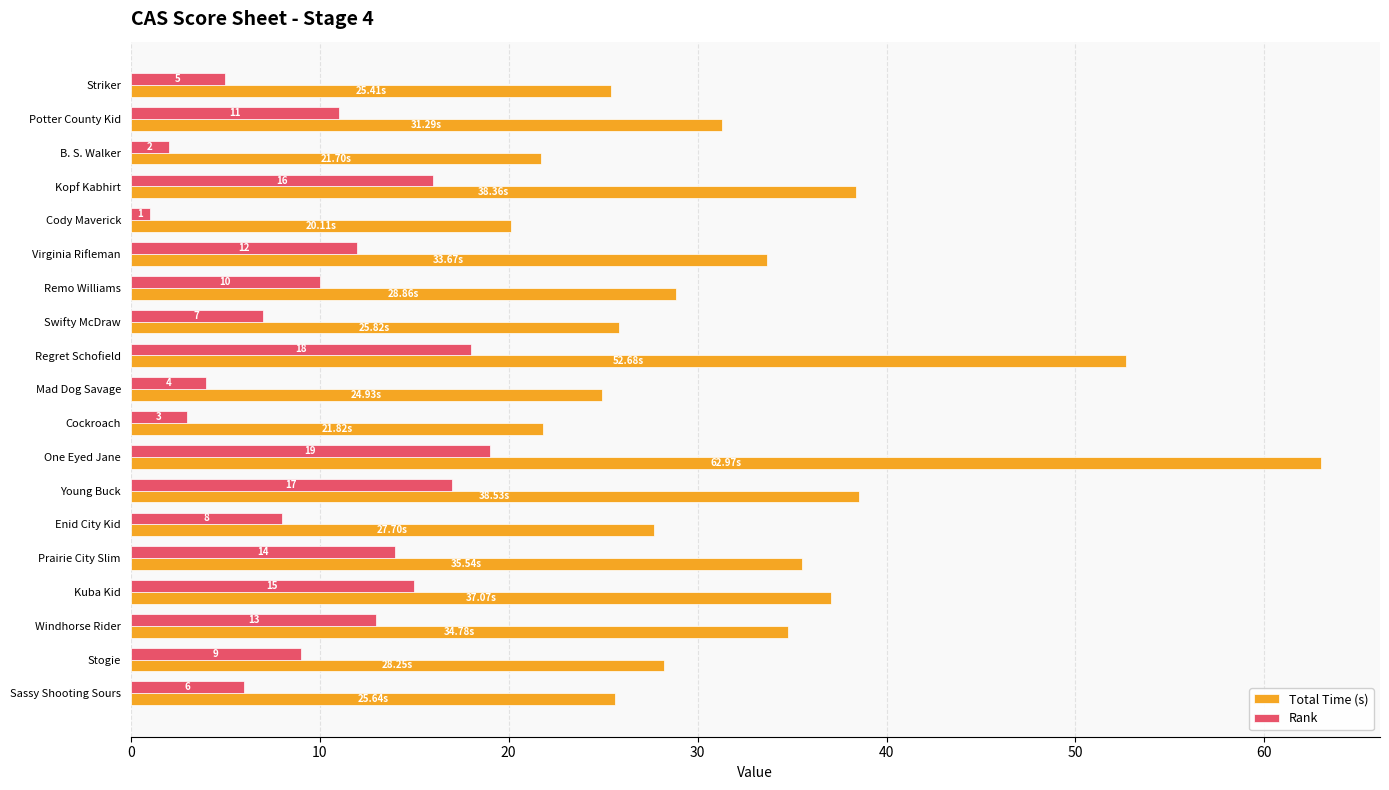

What is the difference between the maximum and minimum values in the Total Time (s) series?

42.9